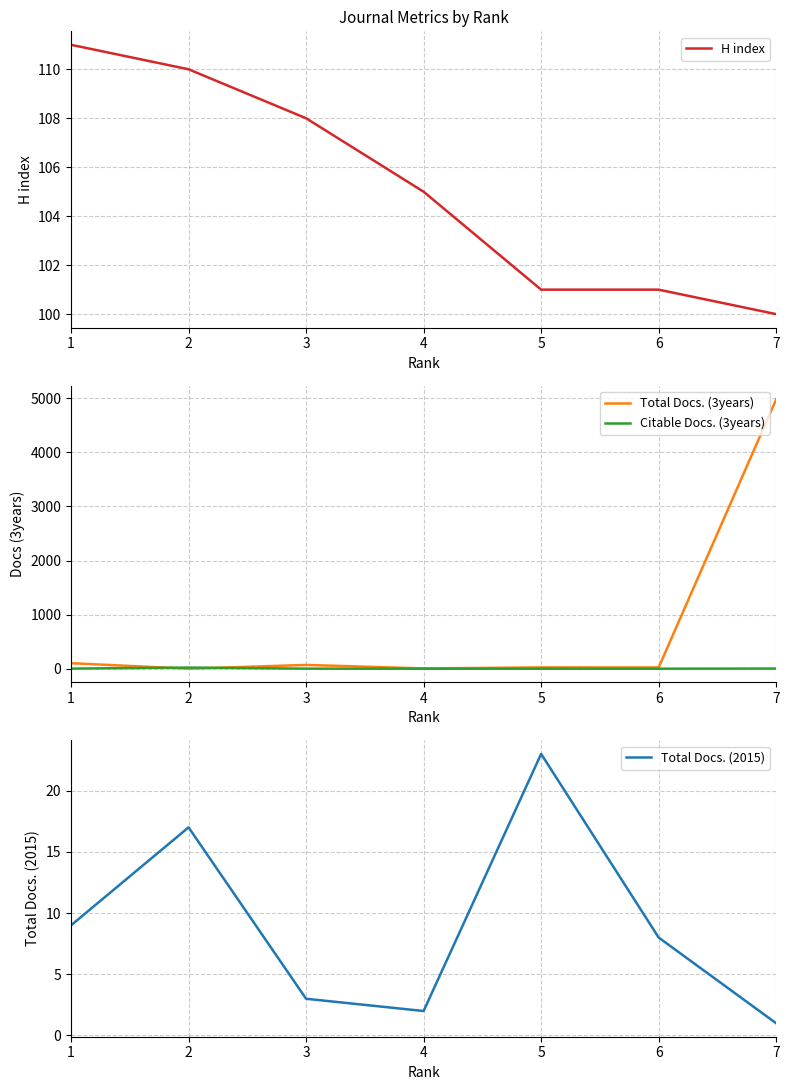

Reading left to right, list all the values displayed in this chart.

H index: 1=111	2=110	3=108	4=105	5=101	6=101	7=100
Total Docs. (3years): 1=102	2=0	3=70	4=5	5=24	6=23	7=4981
Citable Docs. (3years): 1=2	2=21	3=1	4=0	5=0	6=0	7=3
Total Docs. (2015): 1=9	2=17	3=3	4=2	5=23	6=8	7=1